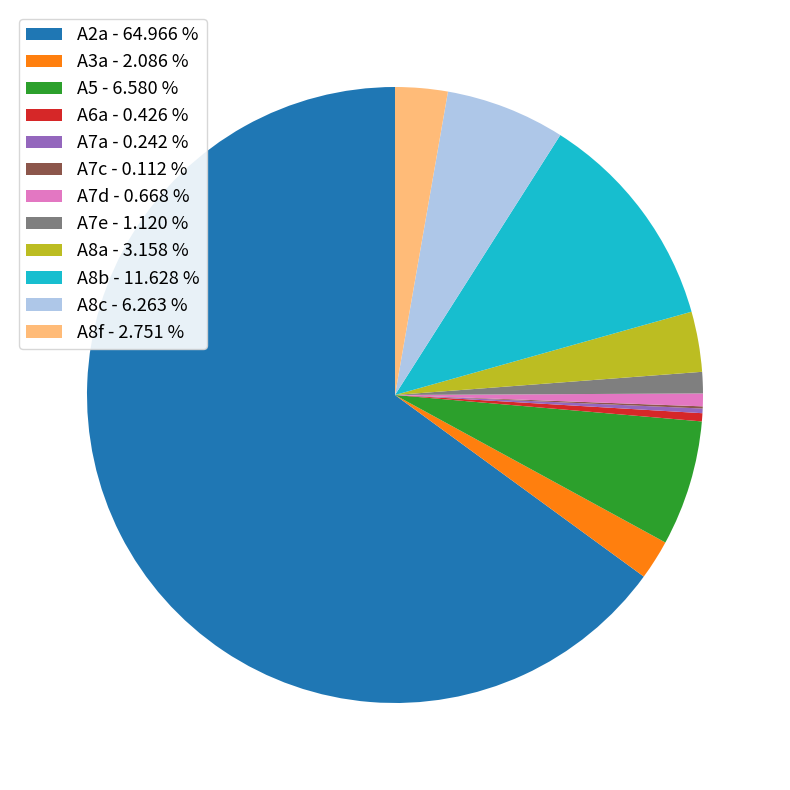

Which has a higher value, A2a - 64.966 % or A6a - 0.426 %?

A2a - 64.966 %